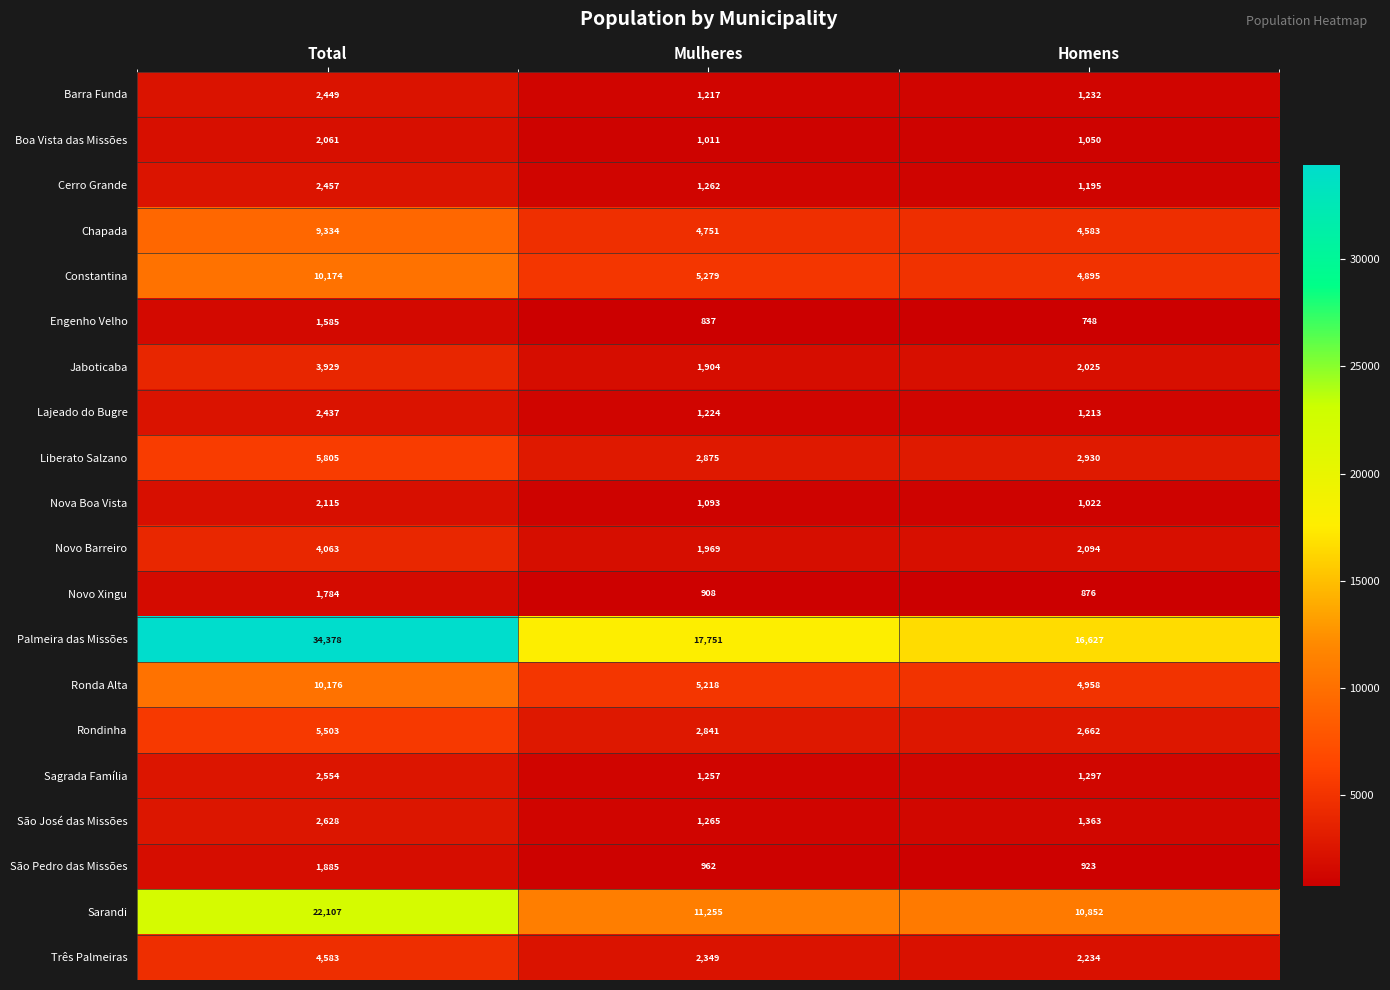

Where does the Boa Vista das Missões series first go above 1050?

Total